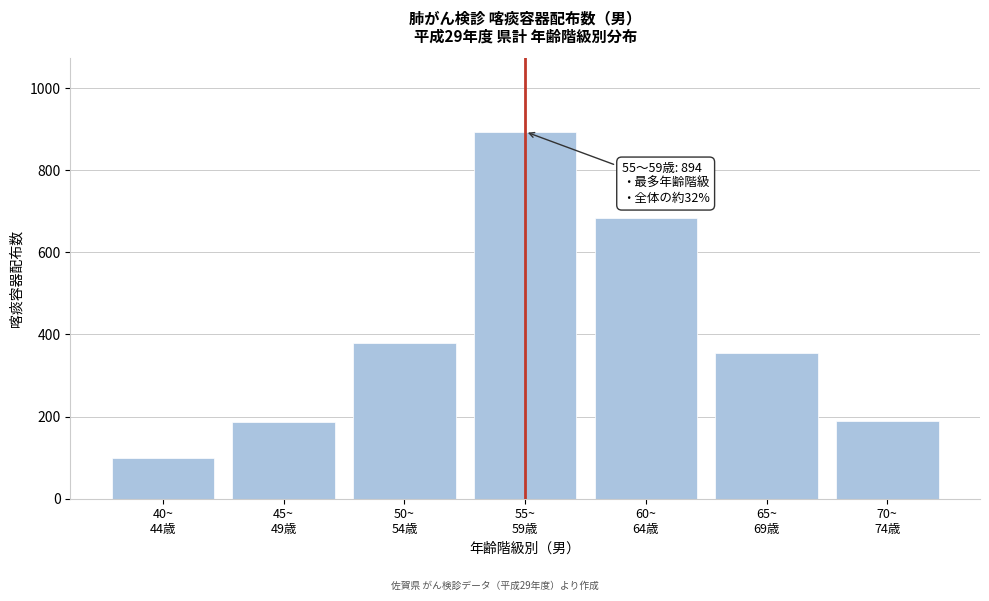

What is the sum of all values?

2785